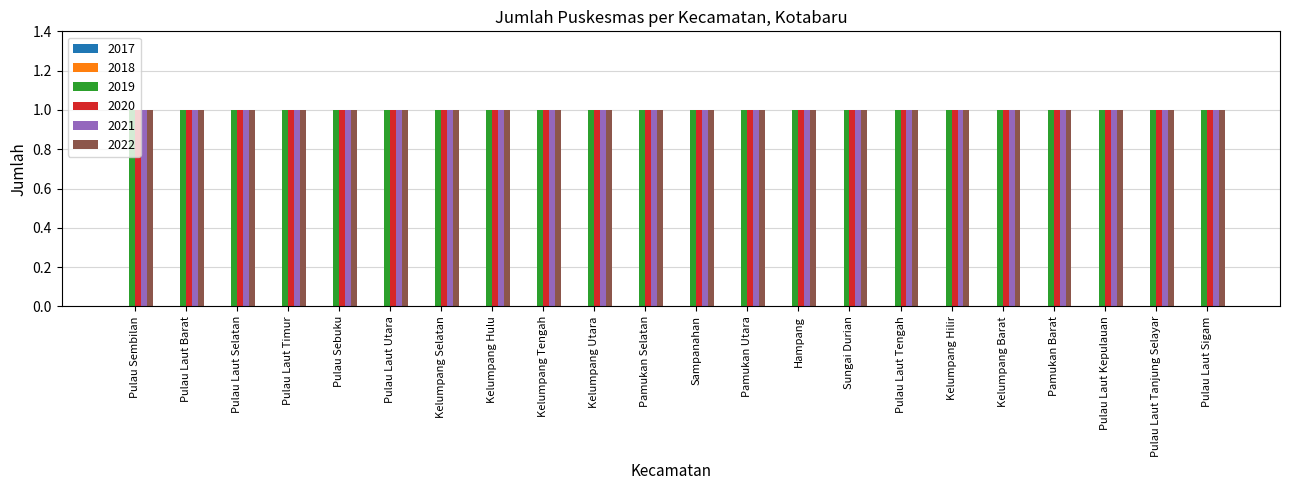

Which label corresponds to the smallest value in the chart?

Pulau Sembilan